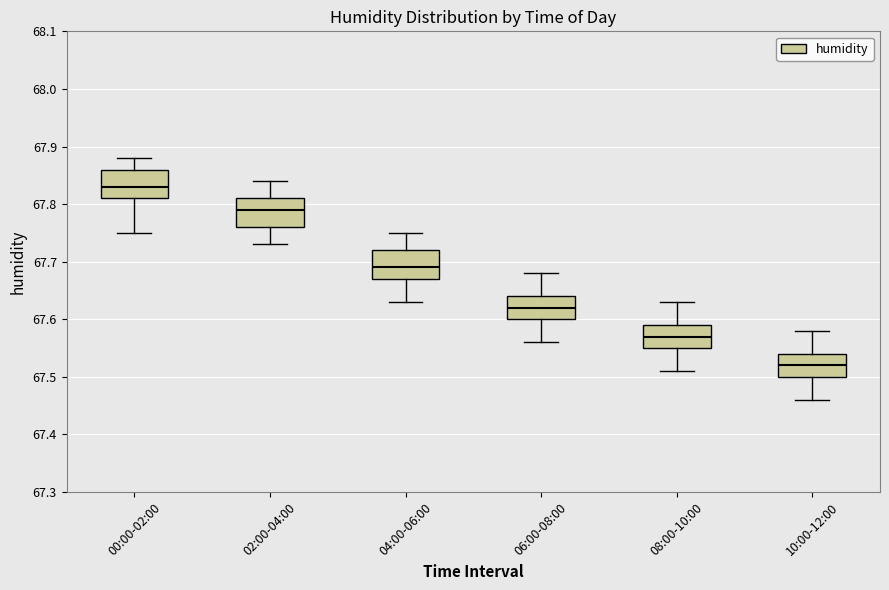

Where does the median line of the box for 10:00-12:00 sit on the y-axis? The values are not printed on the chart, so give them approximately, as read against the axis.

67.52